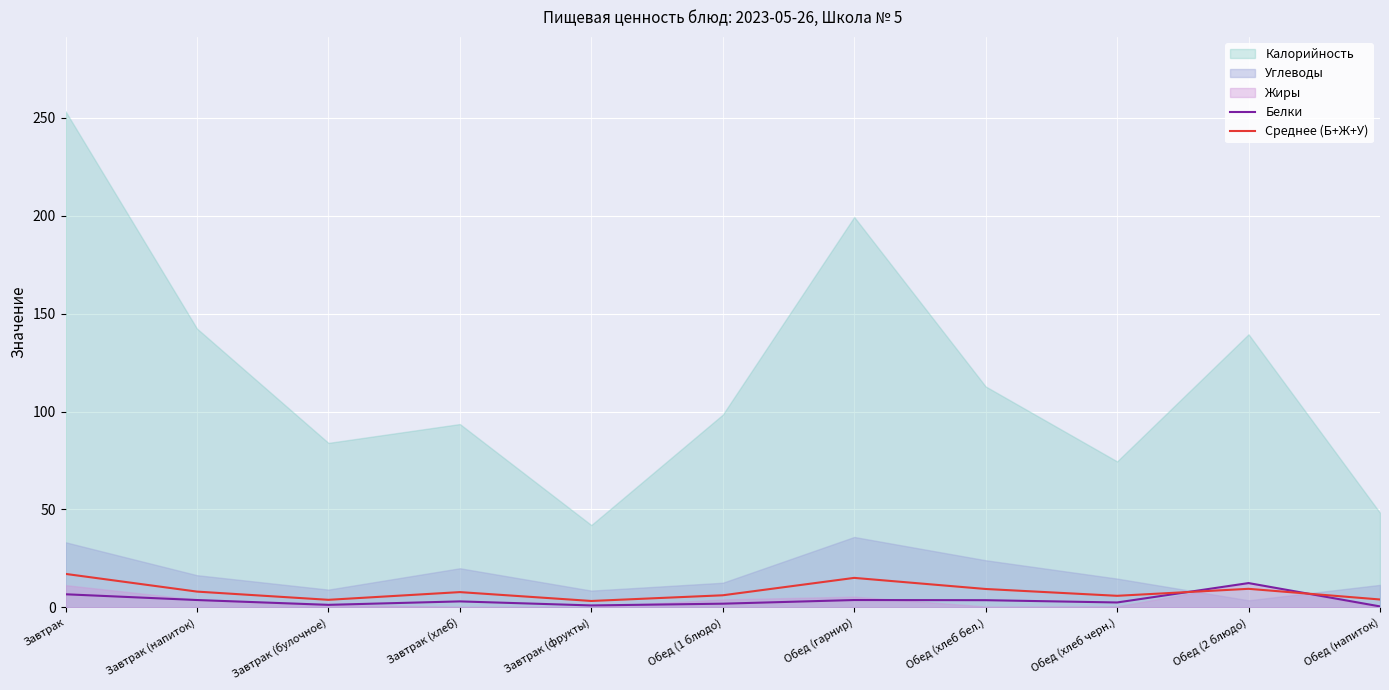

What is the maximum value for Белки?

12.4